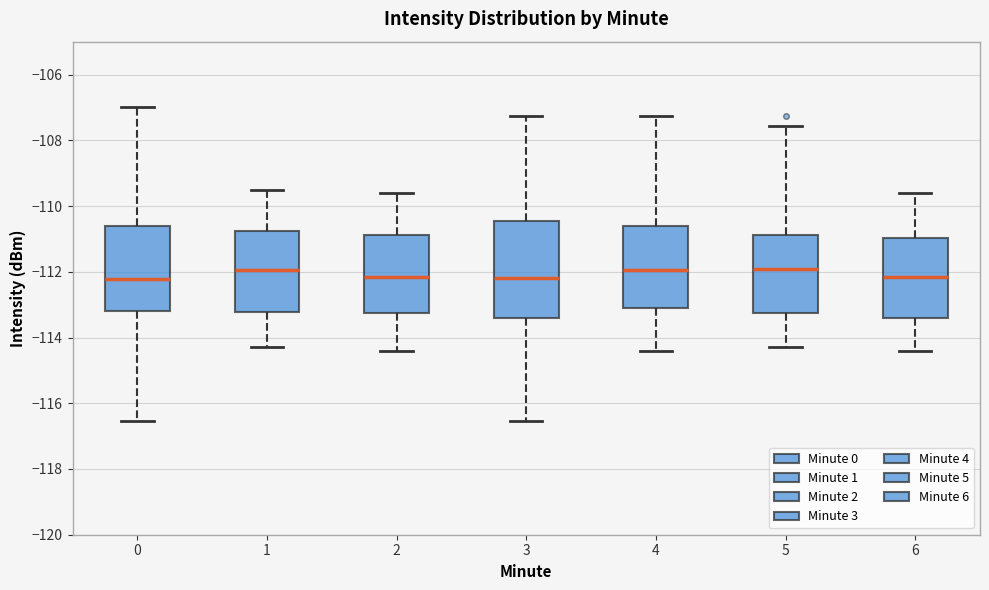

Reading left to right, transcribe this box plot: for each box, give where its median line is, the range the box spans, and where its two whiskers end, as read against the y-axis. The values are not printed on the chart, so give them approximately, as read against the axis.

0: median -112.2, box -113.2 to -110.6, whiskers -116.6 to -107.0
1: median -112.0, box -113.2 to -110.8, whiskers -114.2 to -109.4
2: median -112.2, box -113.2 to -110.8, whiskers -114.4 to -109.6
3: median -112.2, box -113.4 to -110.4, whiskers -116.6 to -107.2
4: median -112.0, box -113.2 to -110.6, whiskers -114.4 to -107.2
5: median -112.0, box -113.2 to -110.8, whiskers -114.2 to -107.6
6: median -112.2, box -113.4 to -111.0, whiskers -114.4 to -109.6